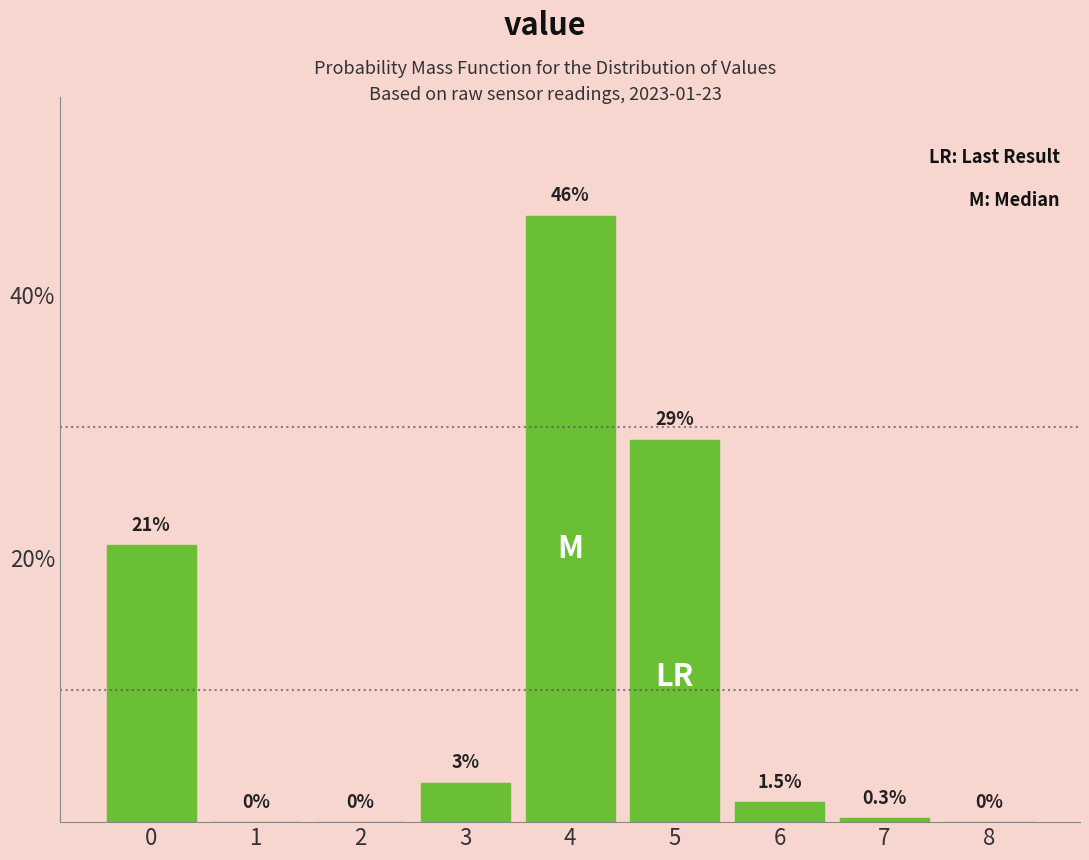

Reading left to right, transcribe all the data shown in this chart.

0=21.0	1=0.0	2=0.0	3=3.0	4=46.0	5=29.0	6=1.5	7=0.3	8=0.0